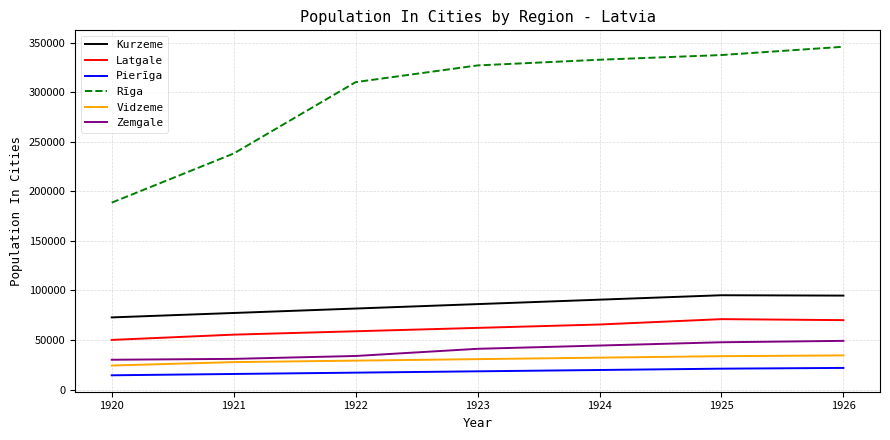

Count the number of data series in this chart.

6